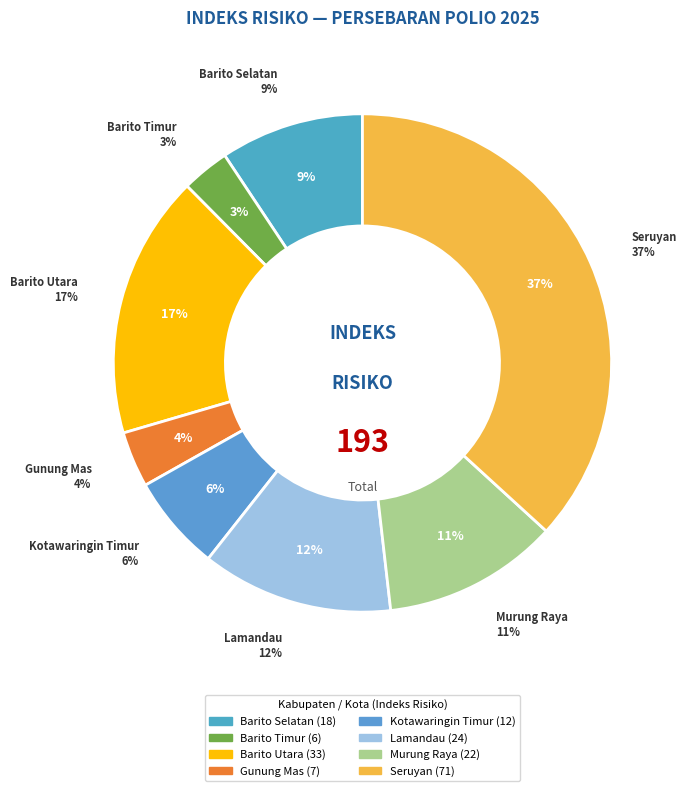

To the nearest percent, what is the combined percentage of Kotawaringin Timur and Lamandau?

19%